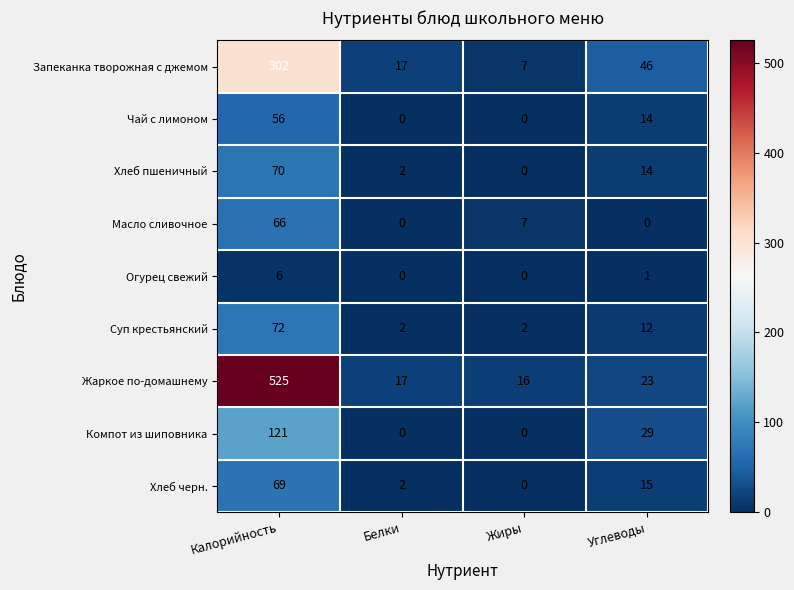

Which label corresponds to the largest value in the chart?

Калорийность